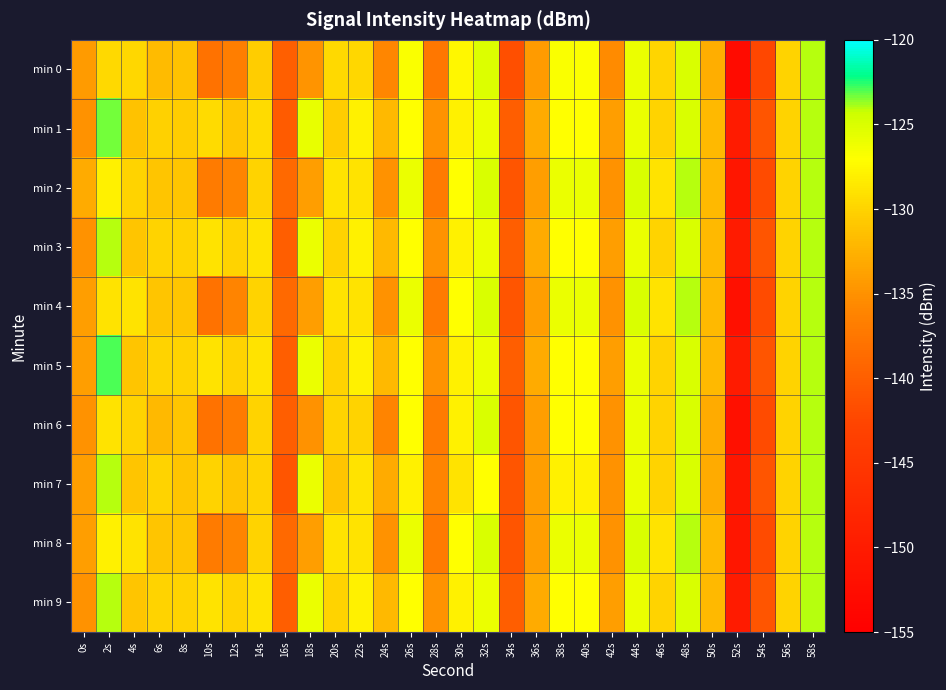

Which label corresponds to the largest value in the chart?

2s